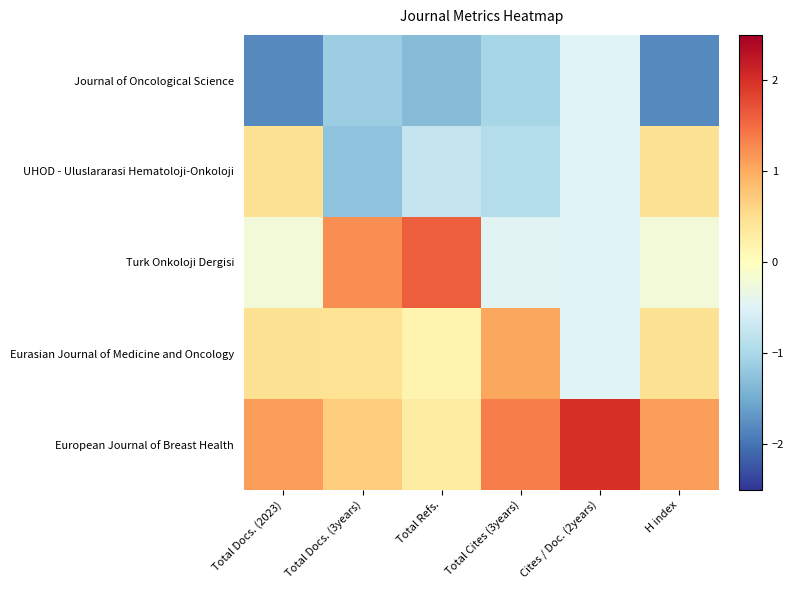

Which series has the largest range (max minus min)?

Turk Onkoloji Dergisi